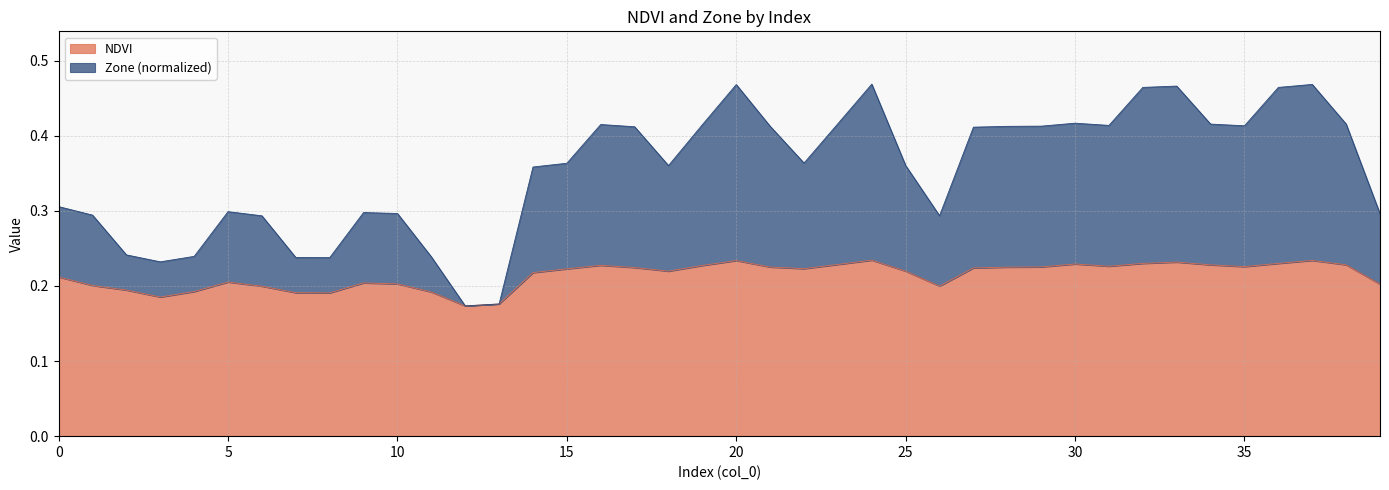

What value does the NDVI series have at 1?

0.2